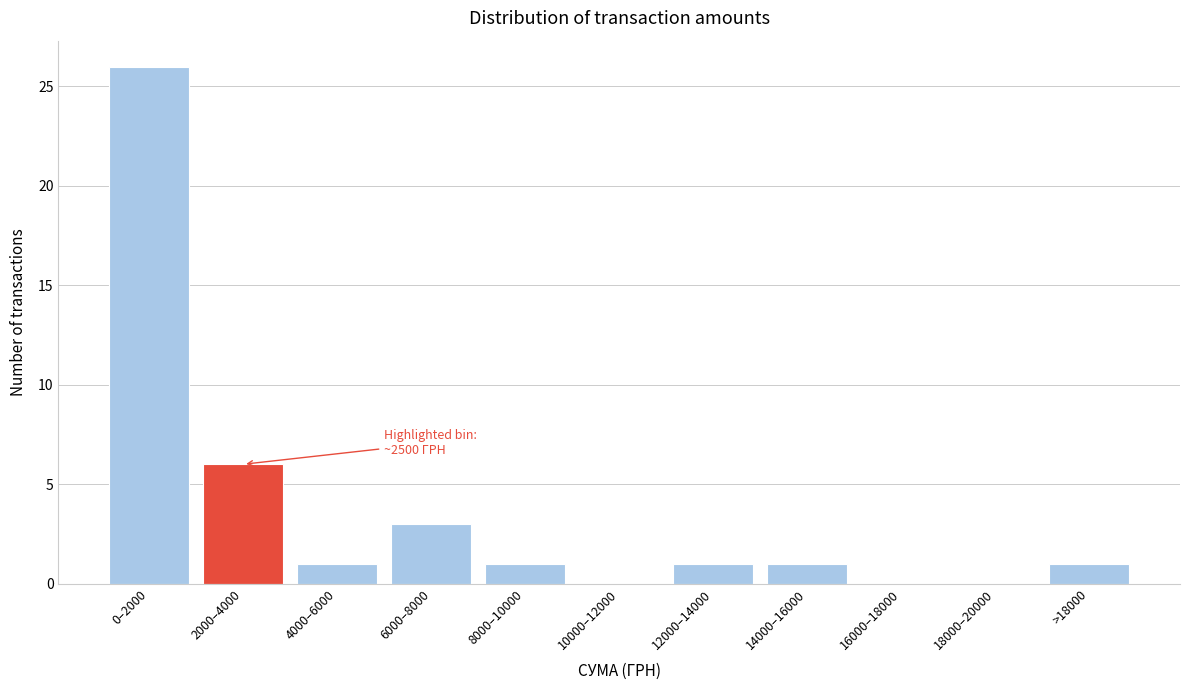

Reading left to right, what are all the values shown in this chart?

0–2000=26	2000–4000=6	4000–6000=1	6000–8000=3	8000–10000=1	10000–12000=0	12000–14000=1	14000–16000=1	16000–18000=0	18000–20000=0	>18000=1